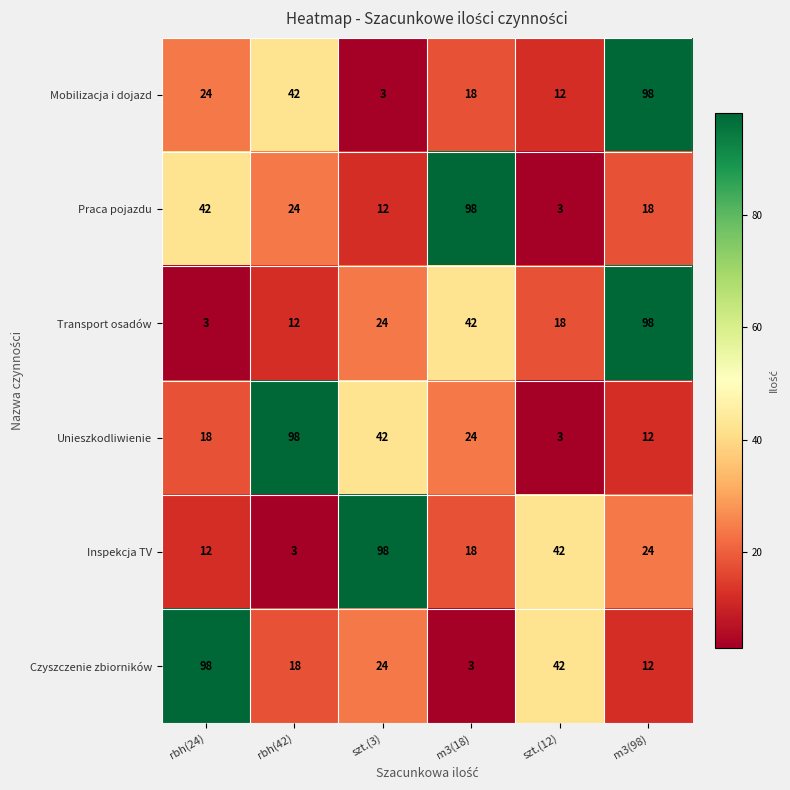

Is it true that Czyszczenie zbiorników equals 98 at rbh(24)?

True